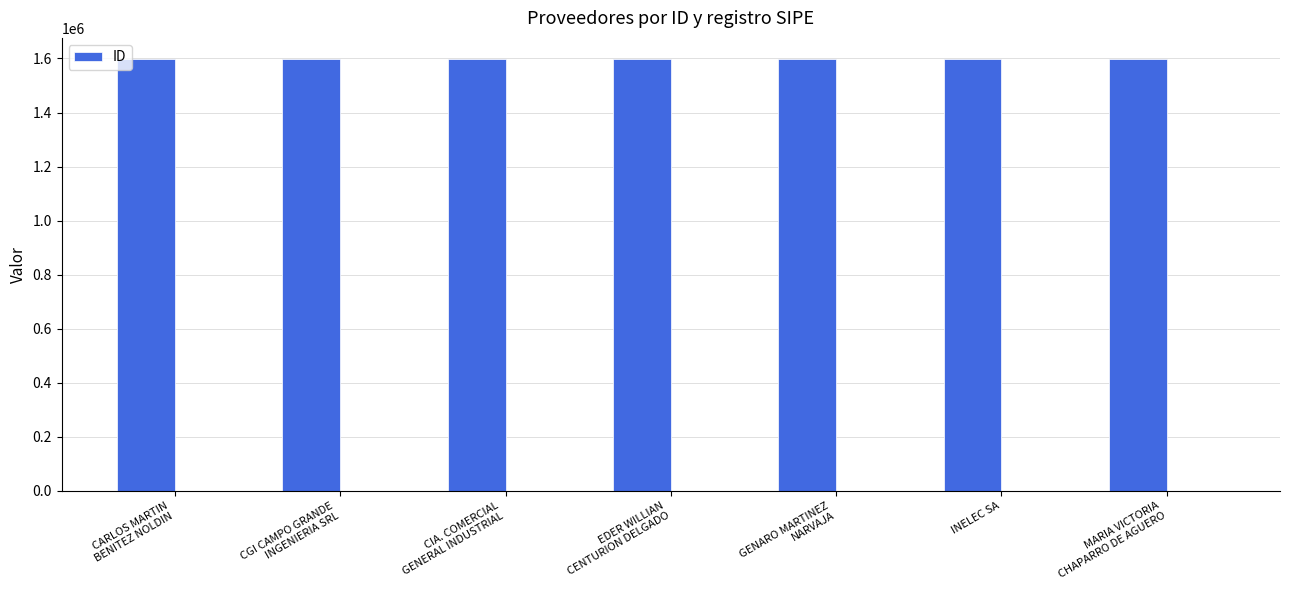

What is the difference between the values at EDER WILLIAN
CENTURION DELGADO and CGI CAMPO GRANDE
INGENIERIA SRL?

3